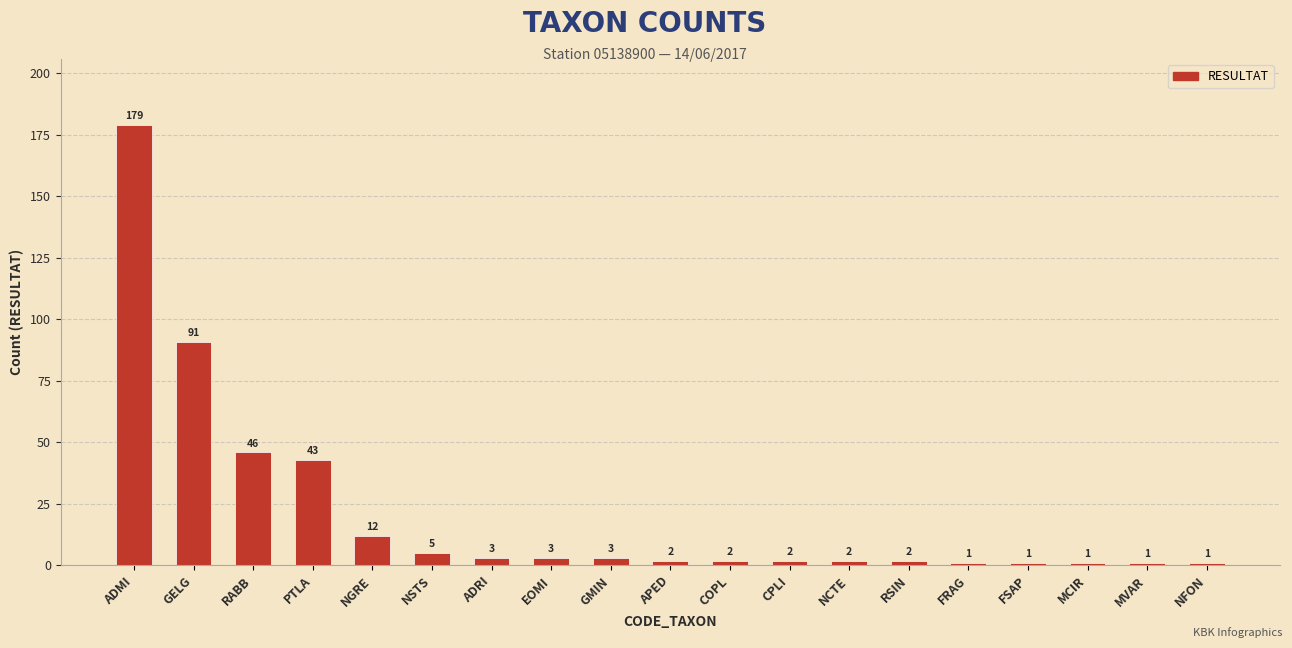

What is the difference between the maximum and minimum values?

178